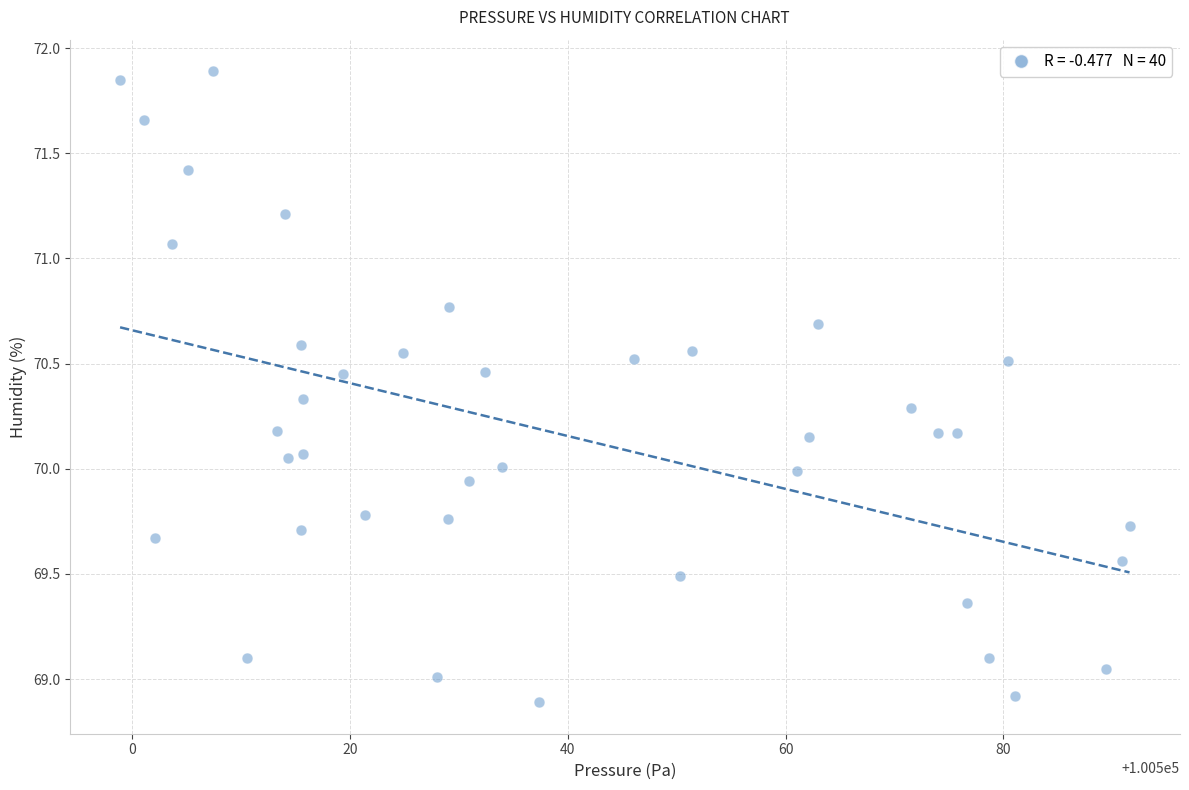

What is the range of Y values (max minus min)?

3.0